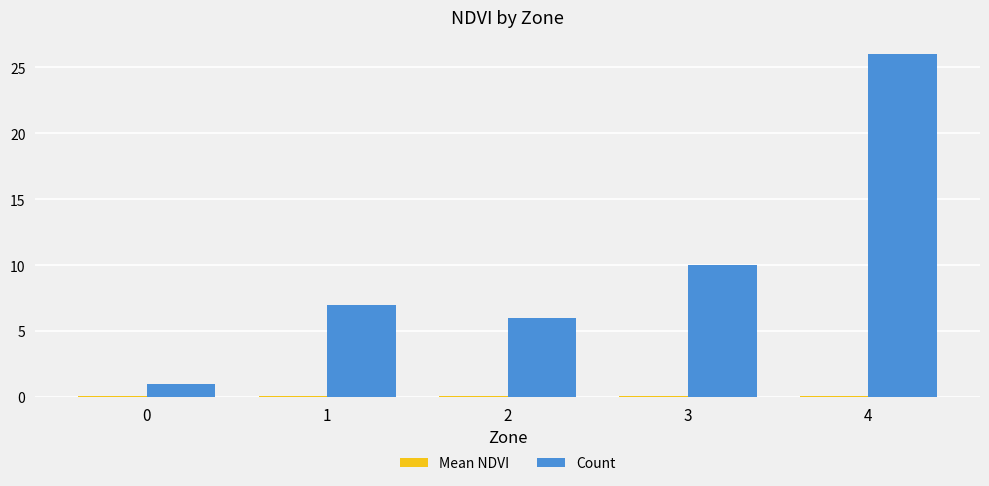

Which series has the largest total across all categories?

Count